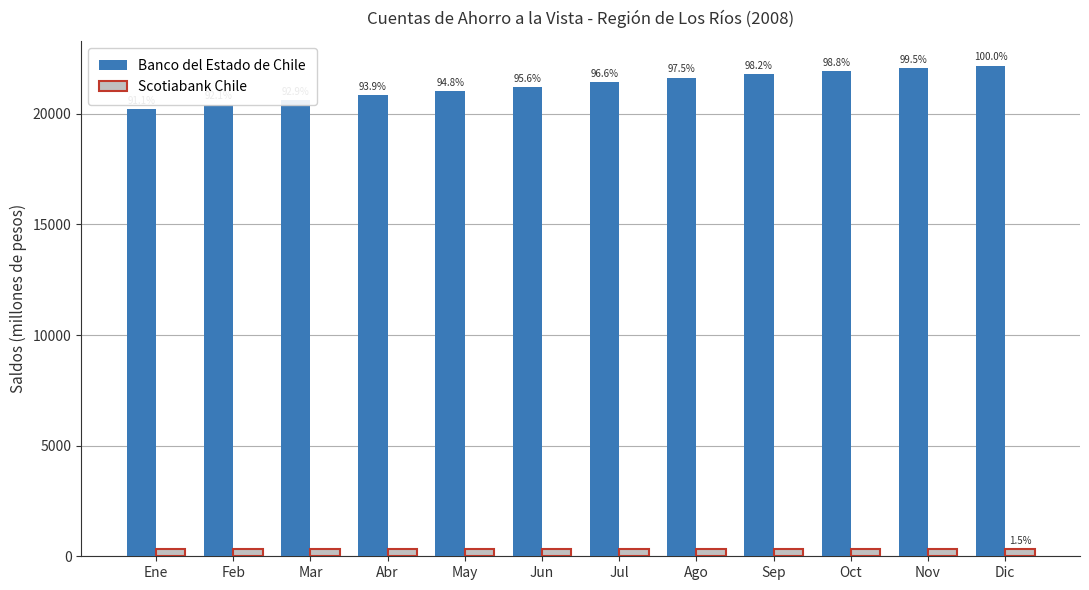

What is the maximum value for Banco del Estado de Chile?

22180